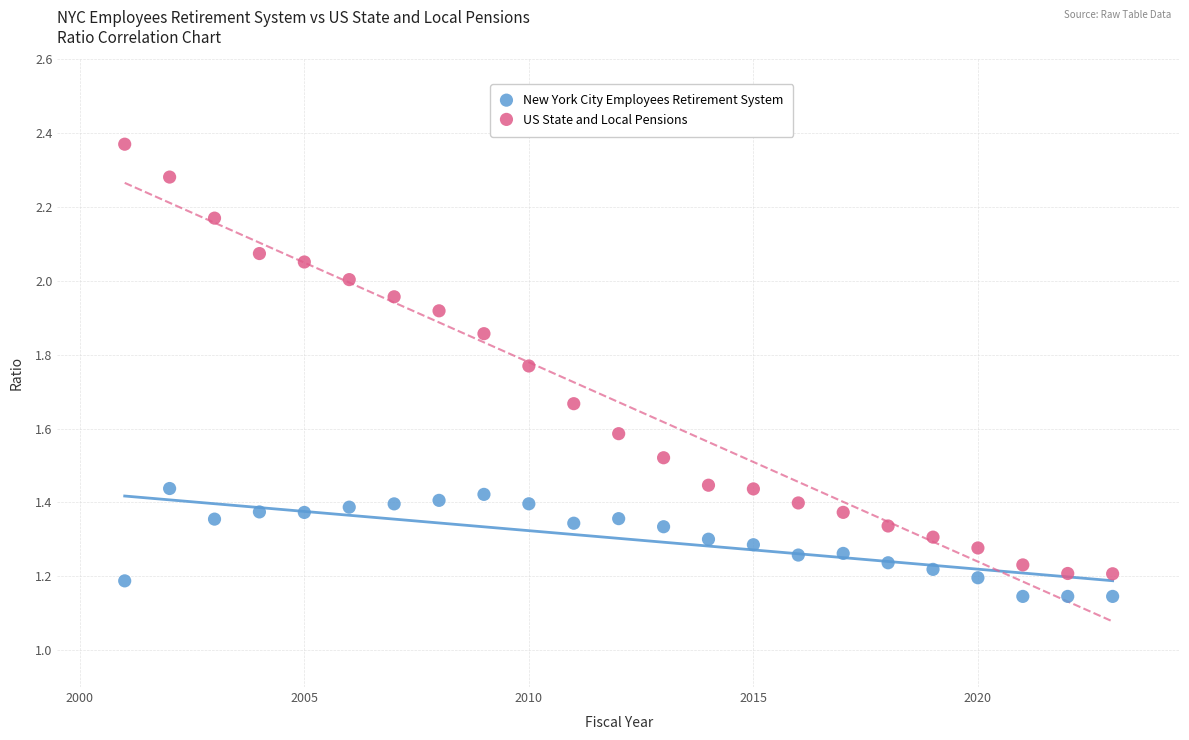

Which series has the largest Y range (max minus min)?

US State and Local Pensions